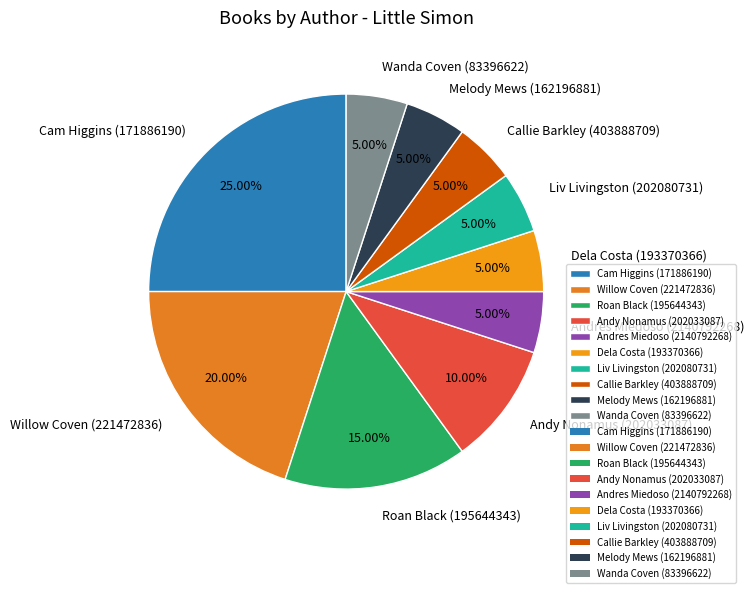

True or false: Dela Costa (193370366) accounts for 1% of the total.

False